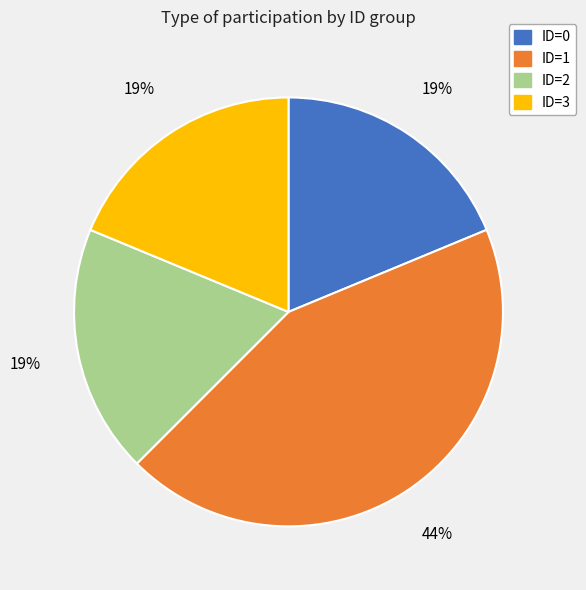

To the nearest percent, what portion does ID=3 represent?

19%